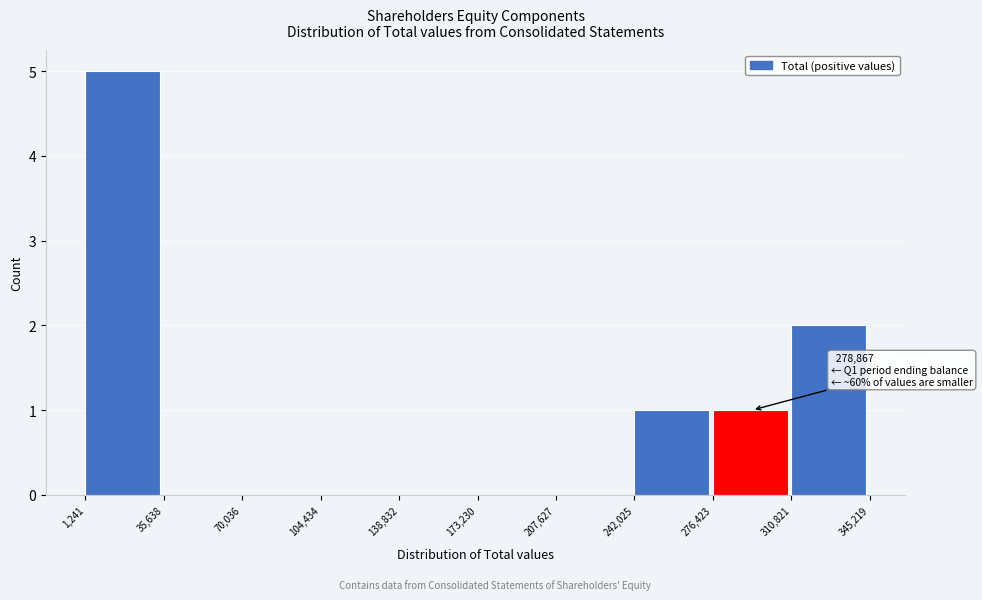

Which range on the x-axis has the tallest bar?

1,241 to 35,638